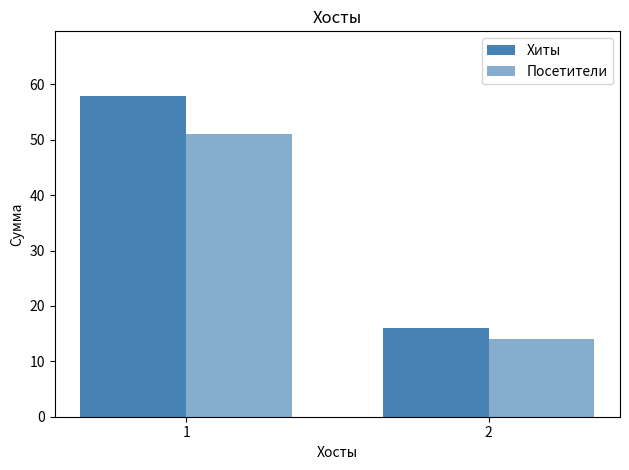

How many distinct data groups are displayed?

2